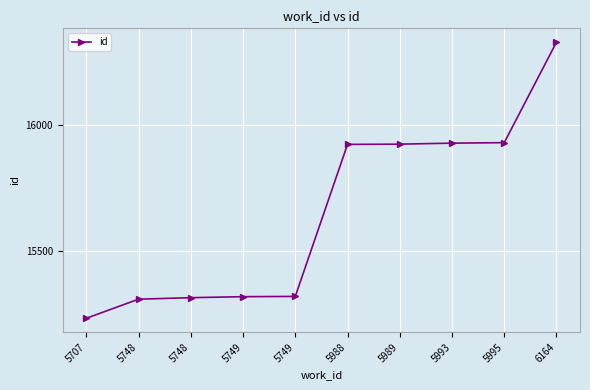

What is the smallest value displayed?

15231